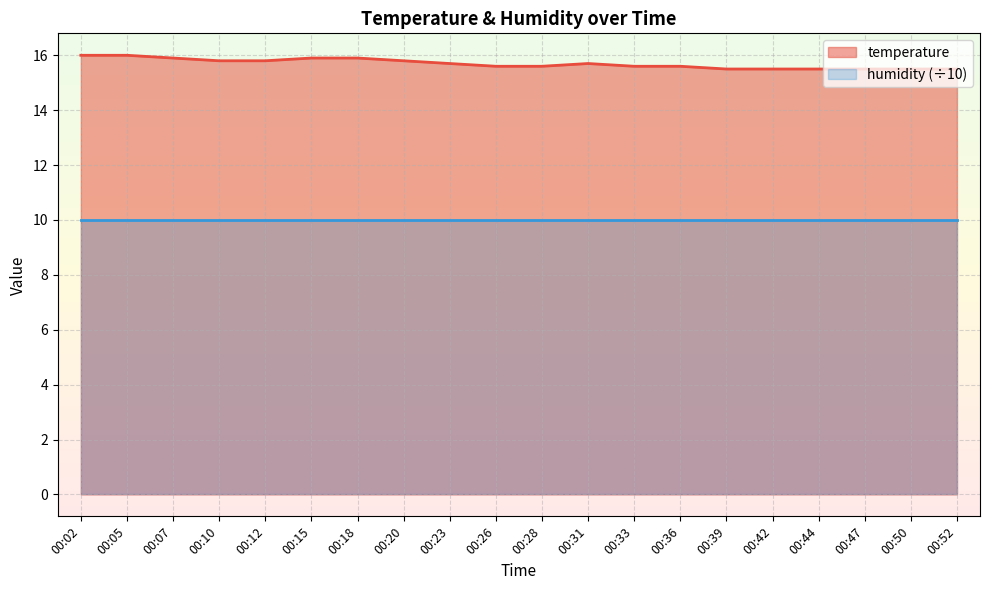

Does the chart display data point markers on the line(s)?

No